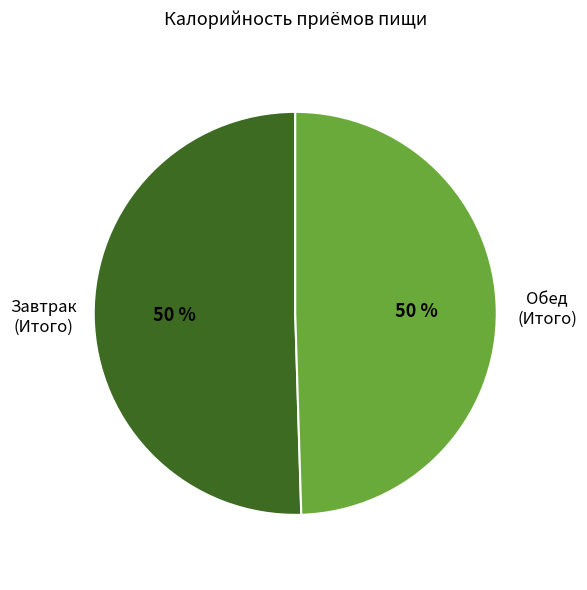

Combined, do Завтрак (Итого) and Обед (Итого) account for over 50%?

Yes